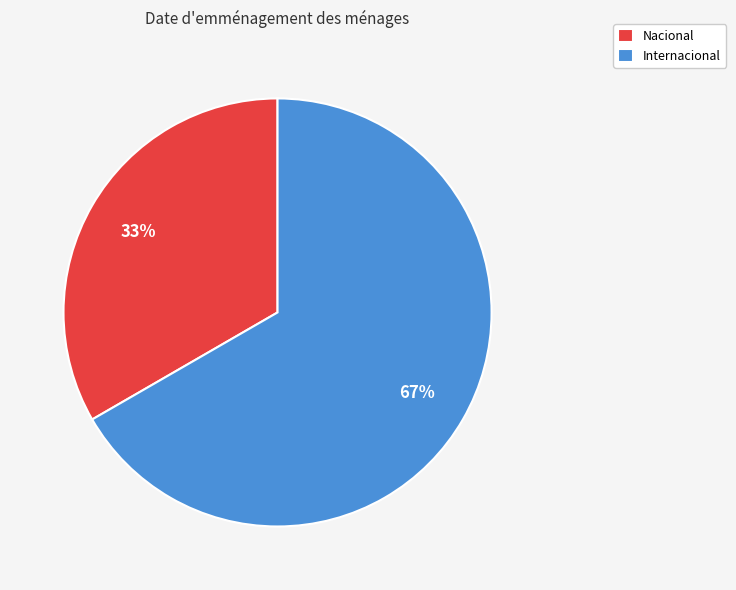

True or false: Internacional accounts for 67% of the total.

True